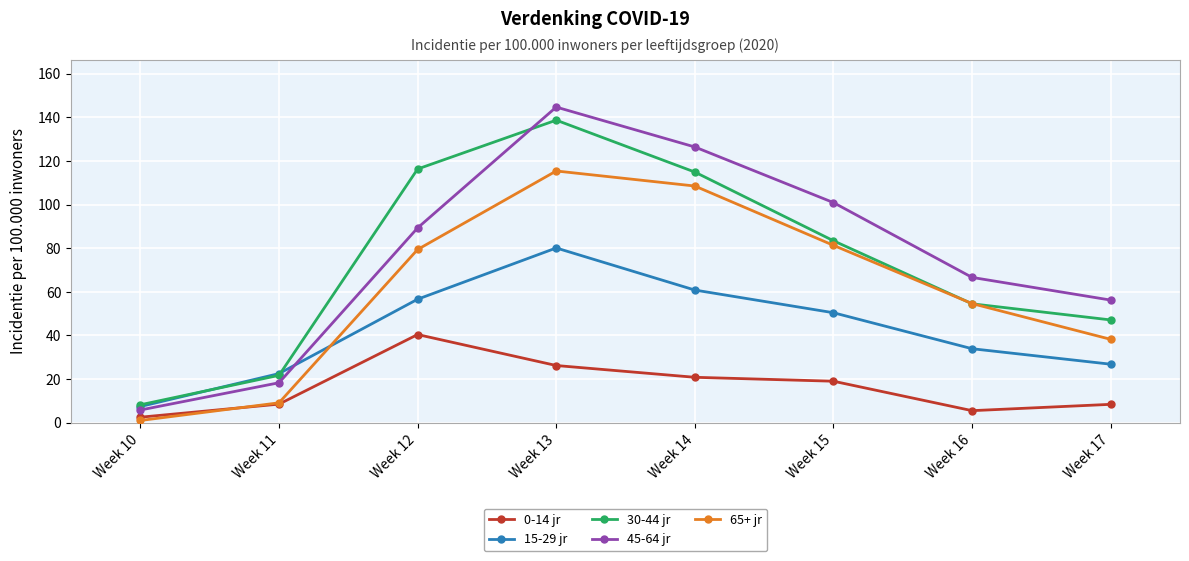

What is the difference between the highest and lowest values at Week 12?

75.9